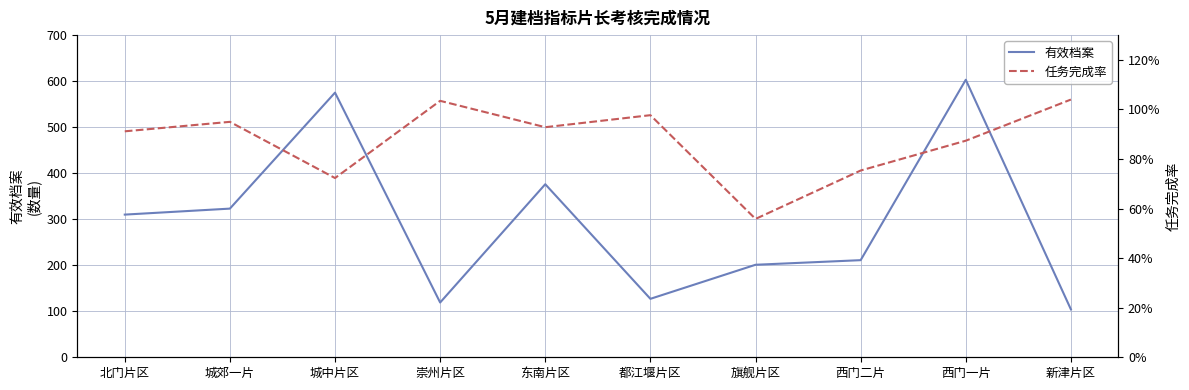

What is the label of the 8th point from the left?

西门二片